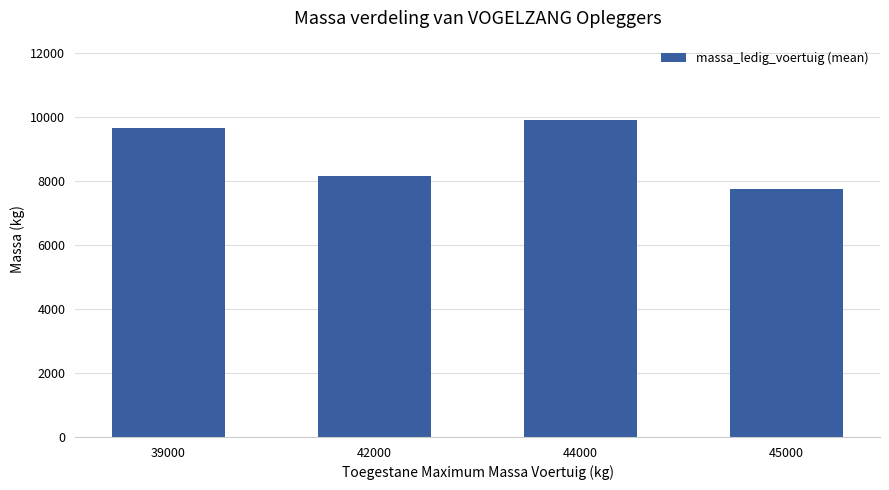

Does the chart contain stacked bars?

No